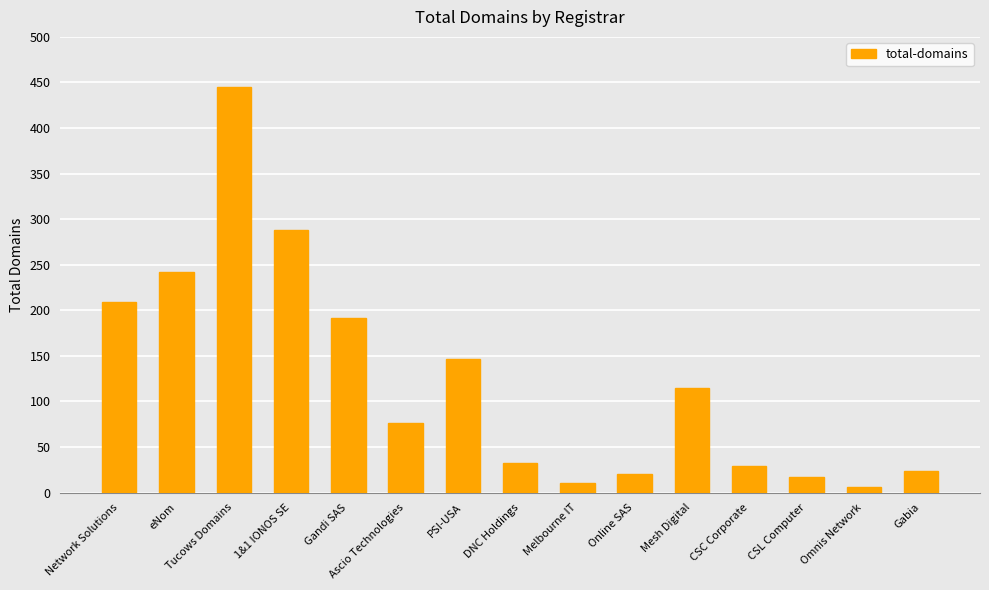

The value at Melbourne IT is 10. True or false?

True